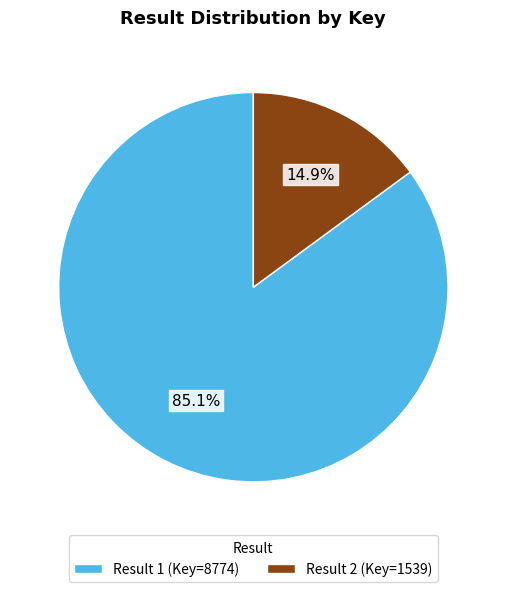

Do Result 1 (Key=8774) and Result 2 (Key=1539) together represent more than half of the pie?

Yes